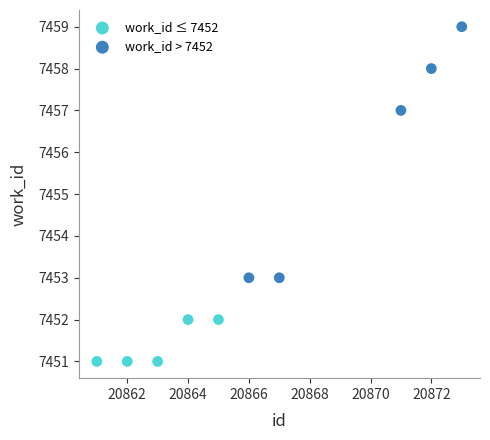

What are all the series names shown in the legend?

work_id ≤ 7452, work_id > 7452